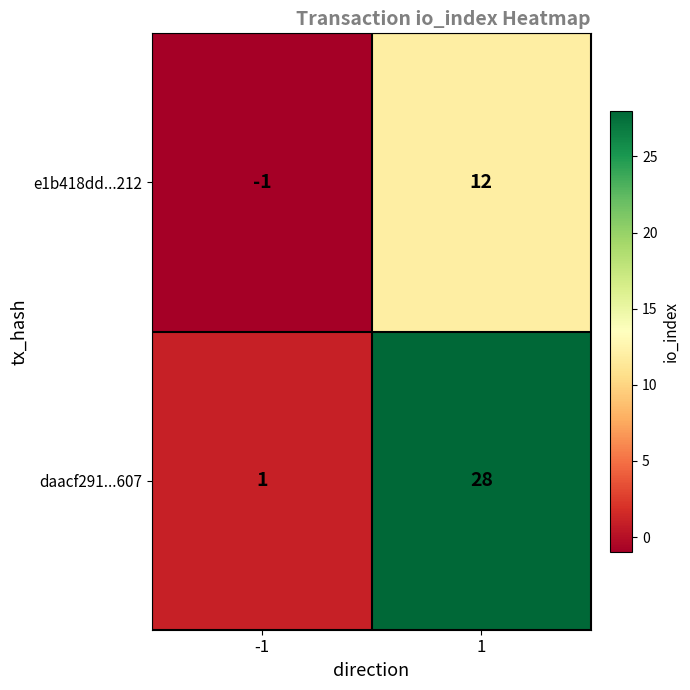

Count the number of categories in the chart.

2